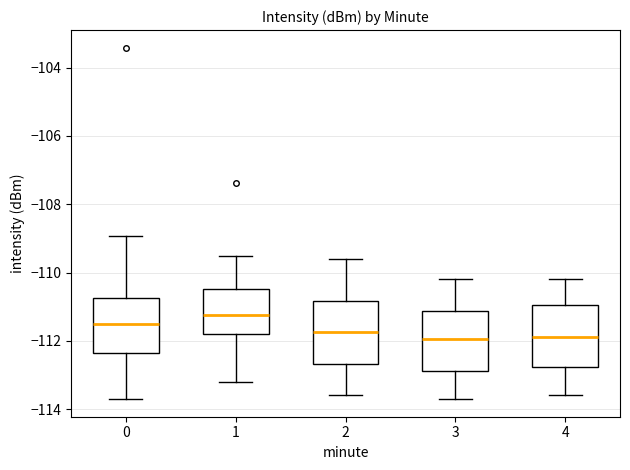

Reading left to right, read every box against the y-axis: the position of its median line, the range the box covers, and the ends of its whiskers. The values are not printed on the chart, so give them approximately, as read against the axis.

0: median -111.6, box -112.4 to -110.8, whiskers -113.8 to -109.0
1: median -111.2, box -111.8 to -110.4, whiskers -113.2 to -109.6
2: median -111.8, box -112.6 to -110.8, whiskers -113.6 to -109.6
3: median -112.0, box -112.8 to -111.2, whiskers -113.6 to -110.2
4: median -111.8, box -112.8 to -111.0, whiskers -113.6 to -110.2